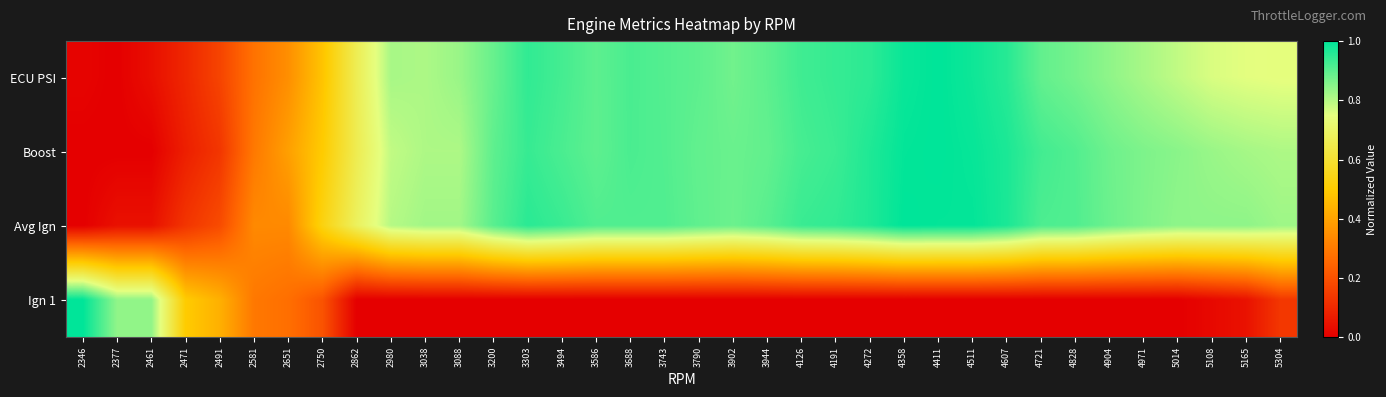

At which category does the chart reach its minimum across all series?

2377